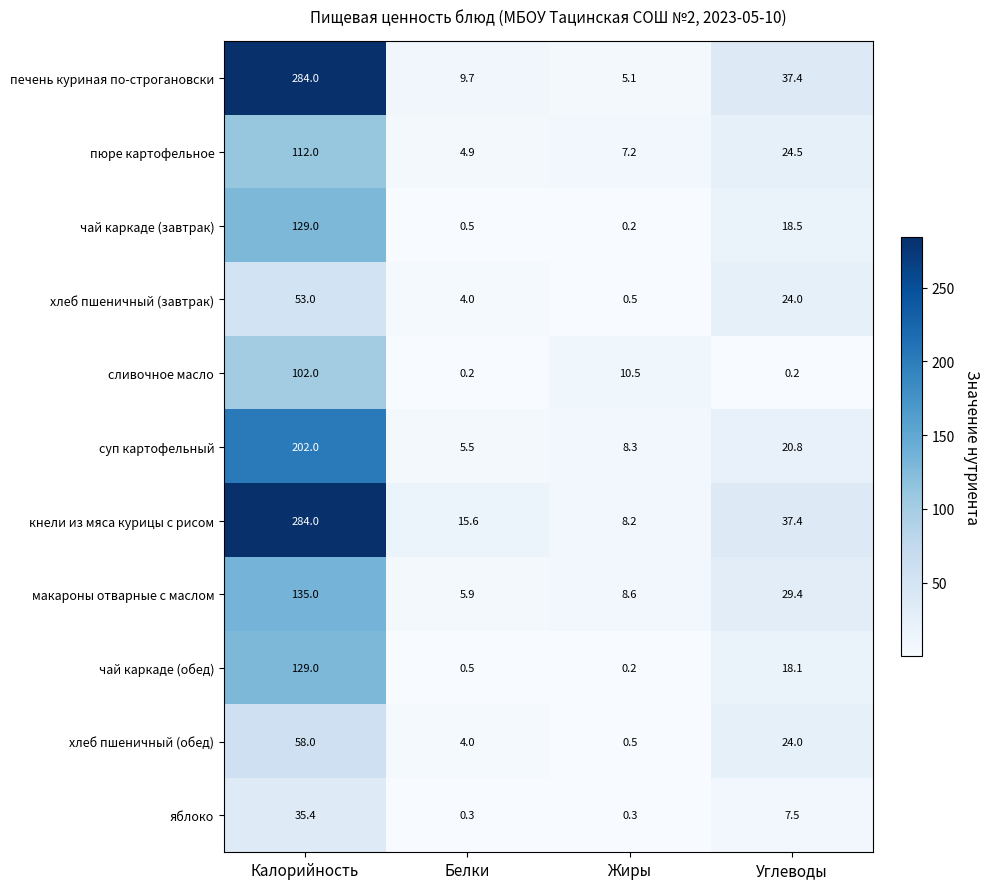

True or false: печень куриная по-строгановски has a value of 284.0 at Калорийность.

True